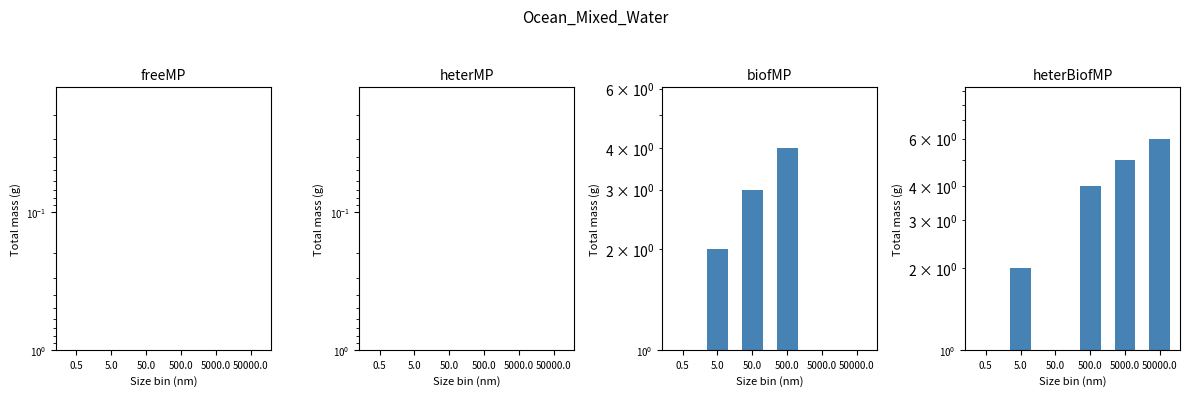

How many categories are shown in the chart?

6